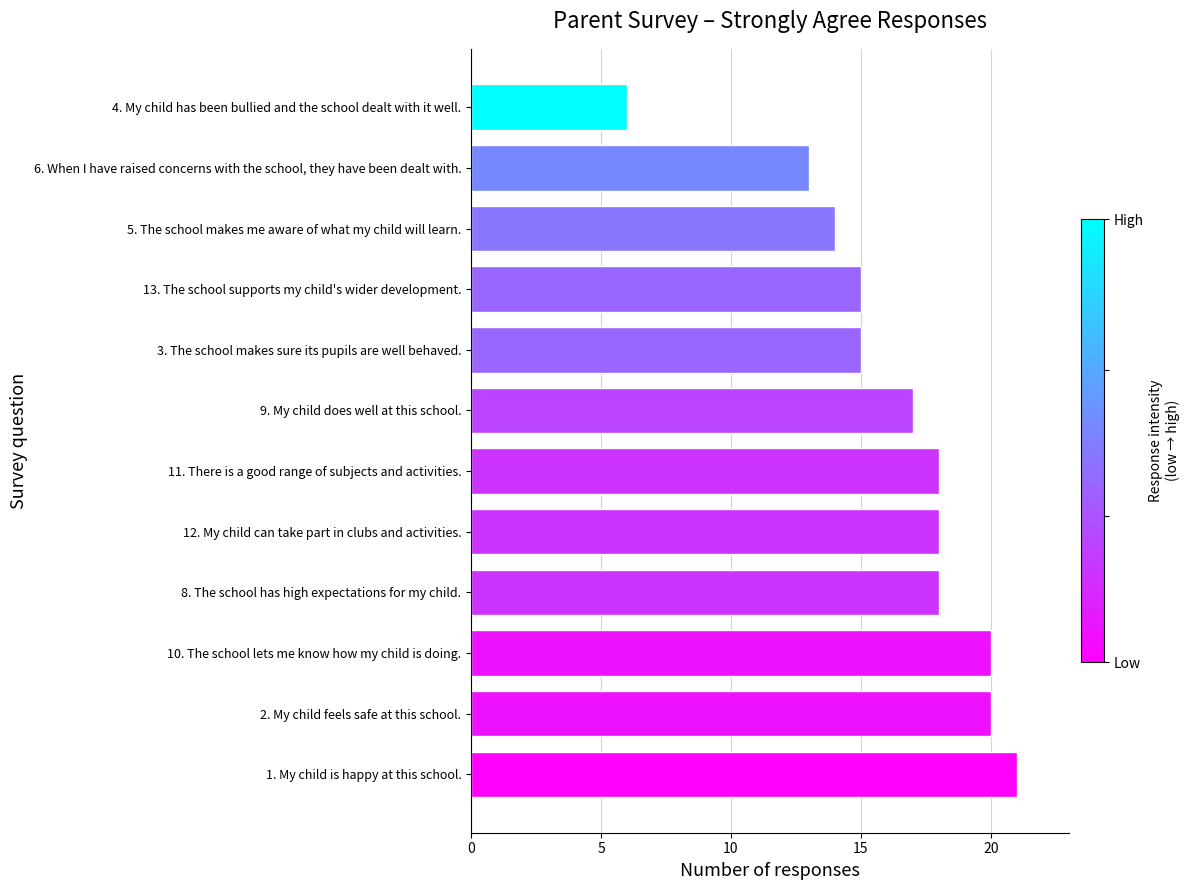

What is the sum of the values at 9. My child does well at this school. and 3. The school makes sure its pupils are well behaved.?

32